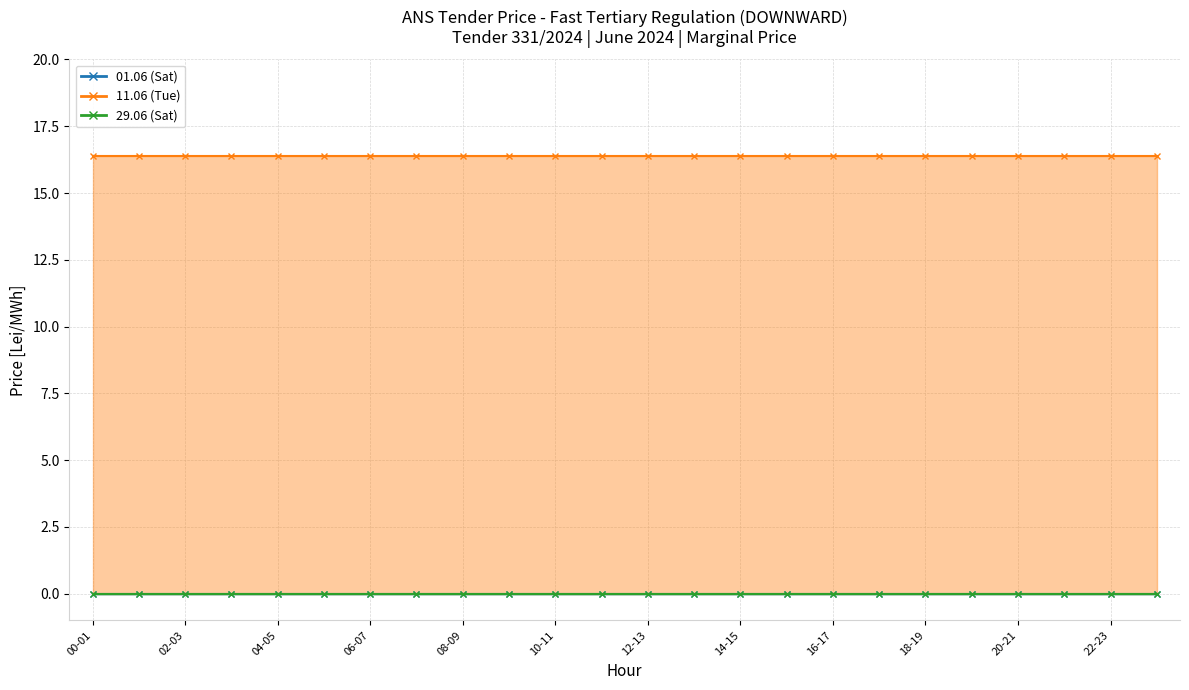

Reading right to left, what are all the values shown in this chart?

01.06 (Sat): 23-24=0.0	22-23=0.0	21-22=0.0	20-21=0.0	19-20=0.0	18-19=0.0	17-18=0.0	16-17=0.0	15-16=0.0	14-15=0.0	13-14=0.0	12-13=0.0	11-12=0.0	10-11=0.0	09-10=0.0	08-09=0.0	07-08=0.0	06-07=0.0	05-06=0.0	04-05=0.0	03-04=0.0	02-03=0.0	01-02=0.0	00-01=0.0
11.06 (Tue): 23-24=16.4	22-23=16.4	21-22=16.4	20-21=16.4	19-20=16.4	18-19=16.4	17-18=16.4	16-17=16.4	15-16=16.4	14-15=16.4	13-14=16.4	12-13=16.4	11-12=16.4	10-11=16.4	09-10=16.4	08-09=16.4	07-08=16.4	06-07=16.4	05-06=16.4	04-05=16.4	03-04=16.4	02-03=16.4	01-02=16.4	00-01=16.4
29.06 (Sat): 23-24=0.0	22-23=0.0	21-22=0.0	20-21=0.0	19-20=0.0	18-19=0.0	17-18=0.0	16-17=0.0	15-16=0.0	14-15=0.0	13-14=0.0	12-13=0.0	11-12=0.0	10-11=0.0	09-10=0.0	08-09=0.0	07-08=0.0	06-07=0.0	05-06=0.0	04-05=0.0	03-04=0.0	02-03=0.0	01-02=0.0	00-01=0.0